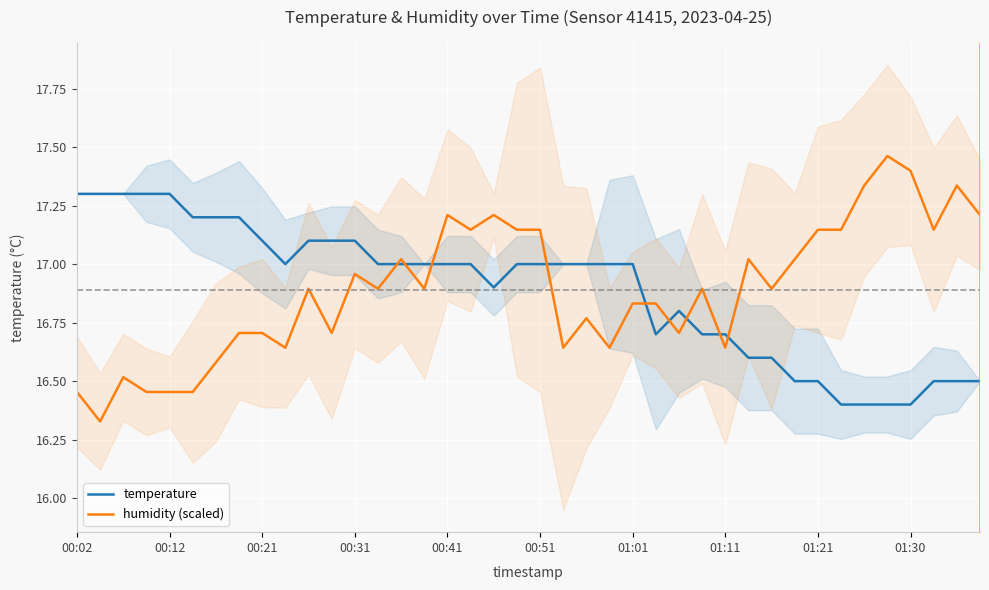

Read the temperature value at 25.

16.7